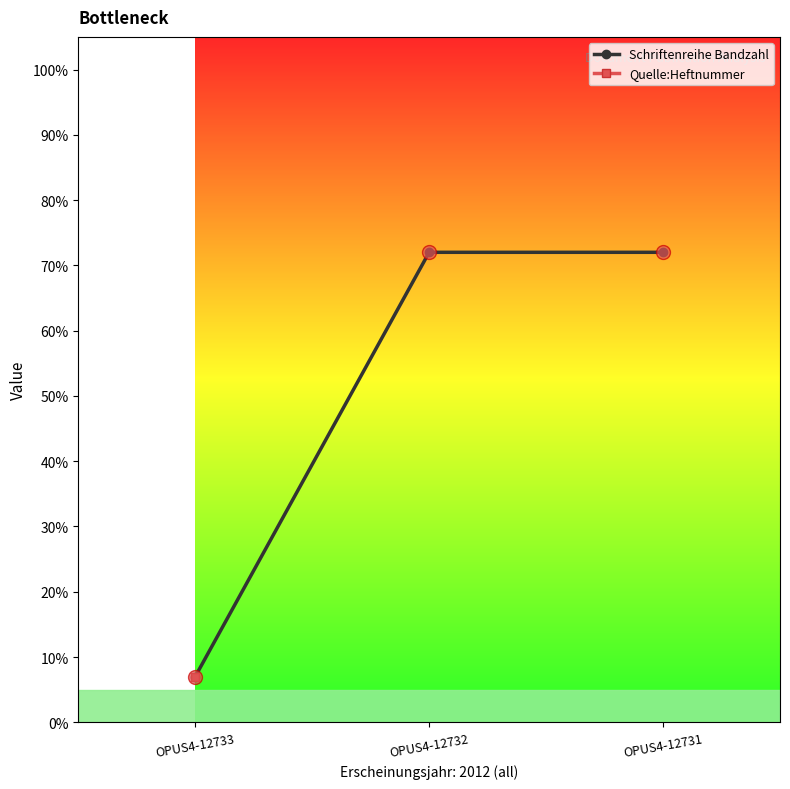

Does the chart have visible grid lines?

No